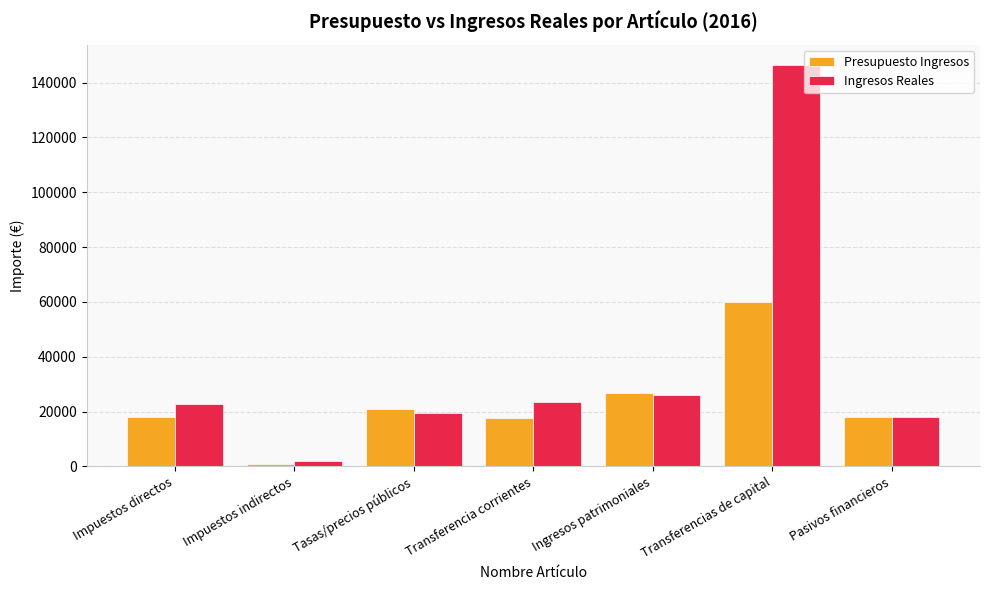

Which label corresponds to the largest value in the chart?

Transferencias de capital